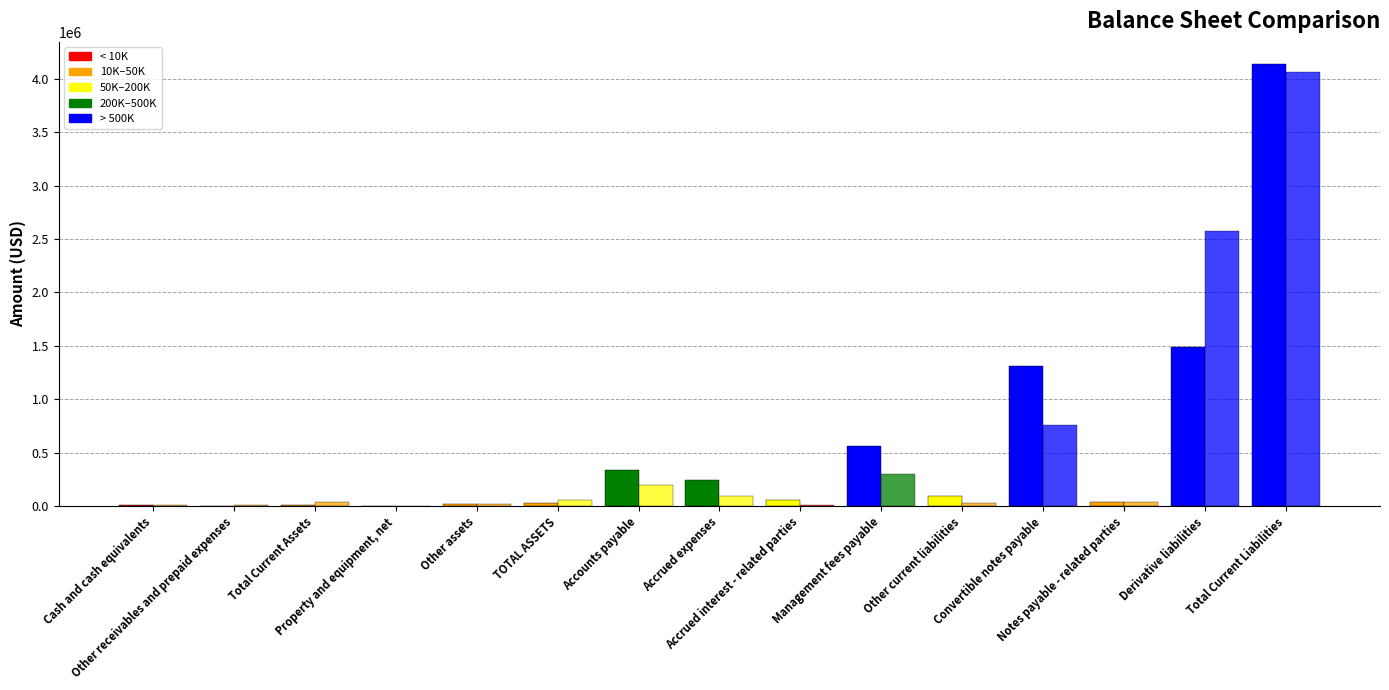

What is the value of the Dec. 31, 2016 bar at the 7th from the left?

195767